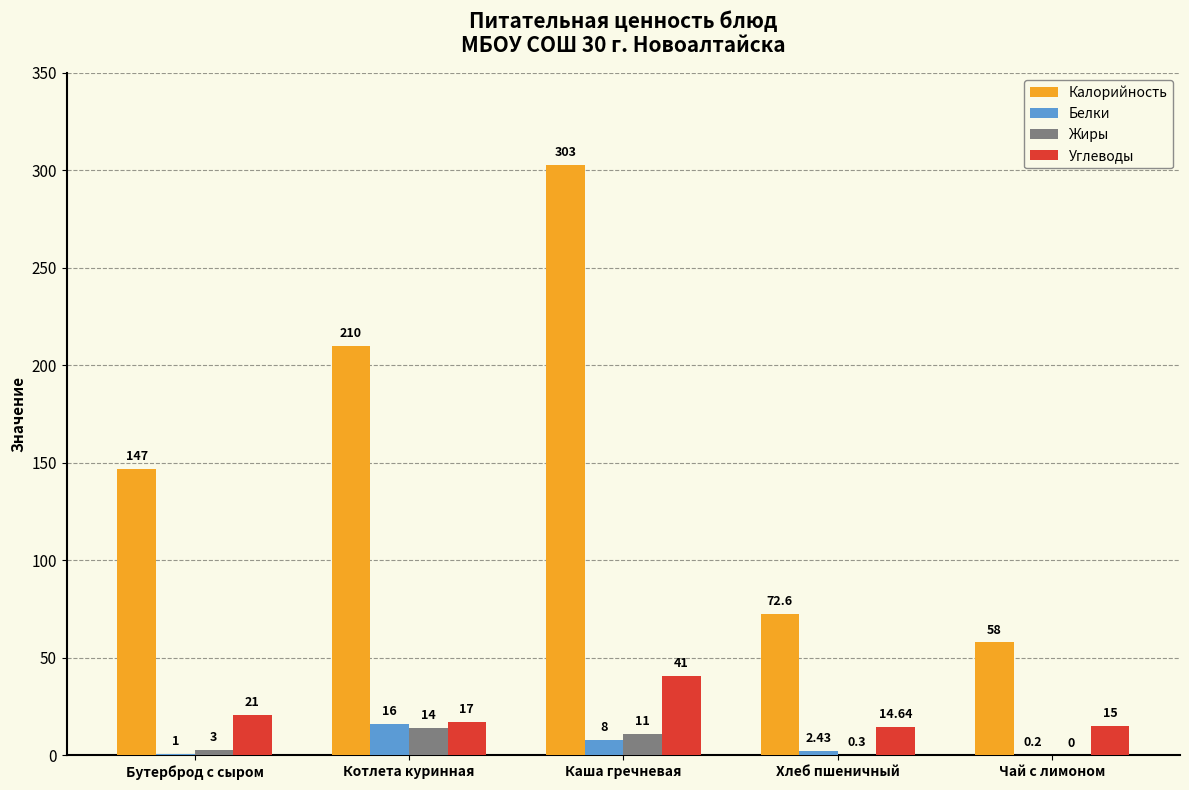

Is the value of Жиры at Чай с лимоном greater than the value of Углеводы at Котлета куринная?

No